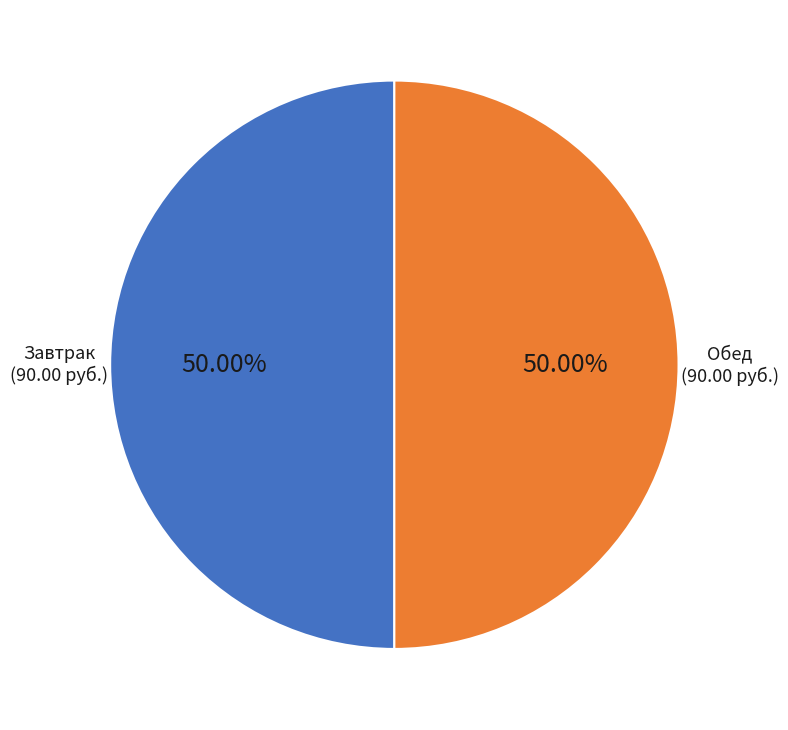

How many segments does this pie chart have?

2